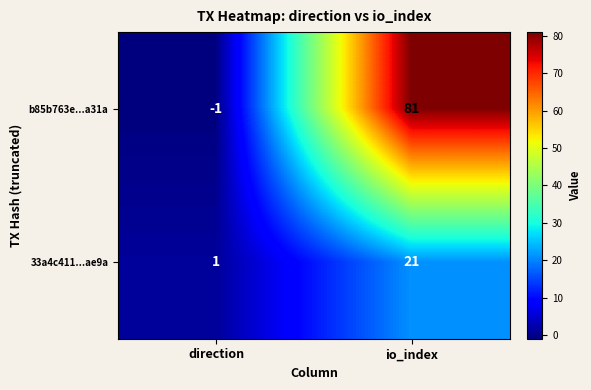

True or false: b85b763e...a31a has a value of -1 at direction.

True